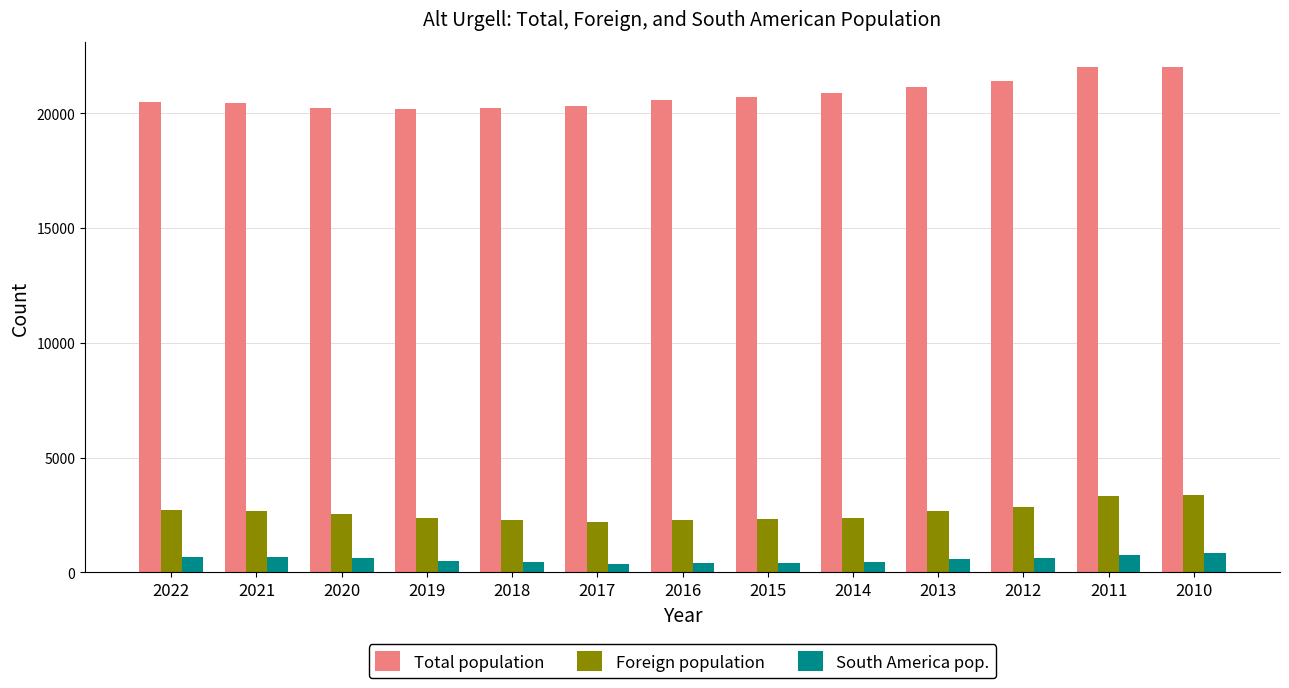

What is the average value of the Total population series?

20809